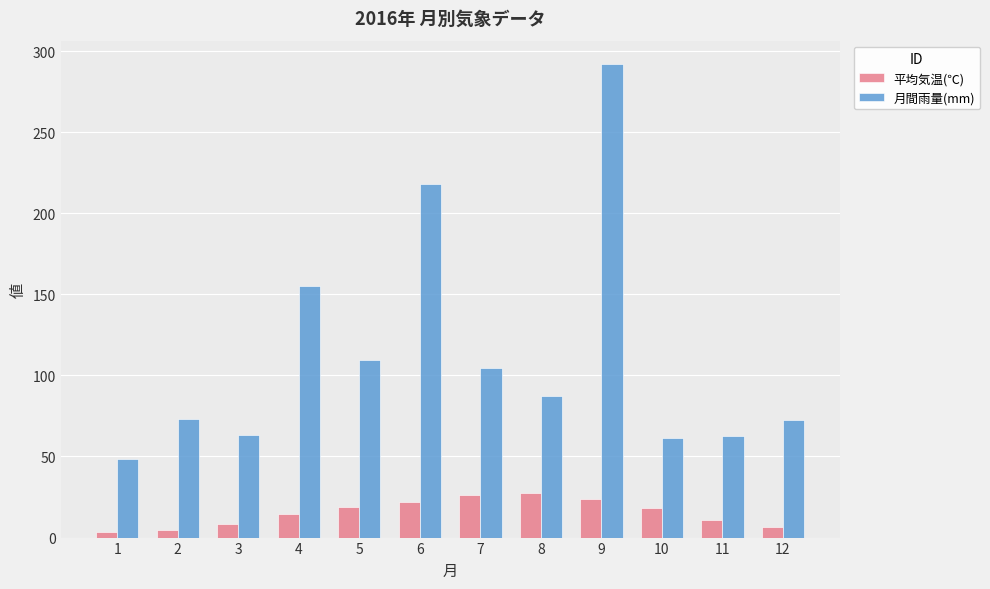

Does the chart contain stacked bars?

No